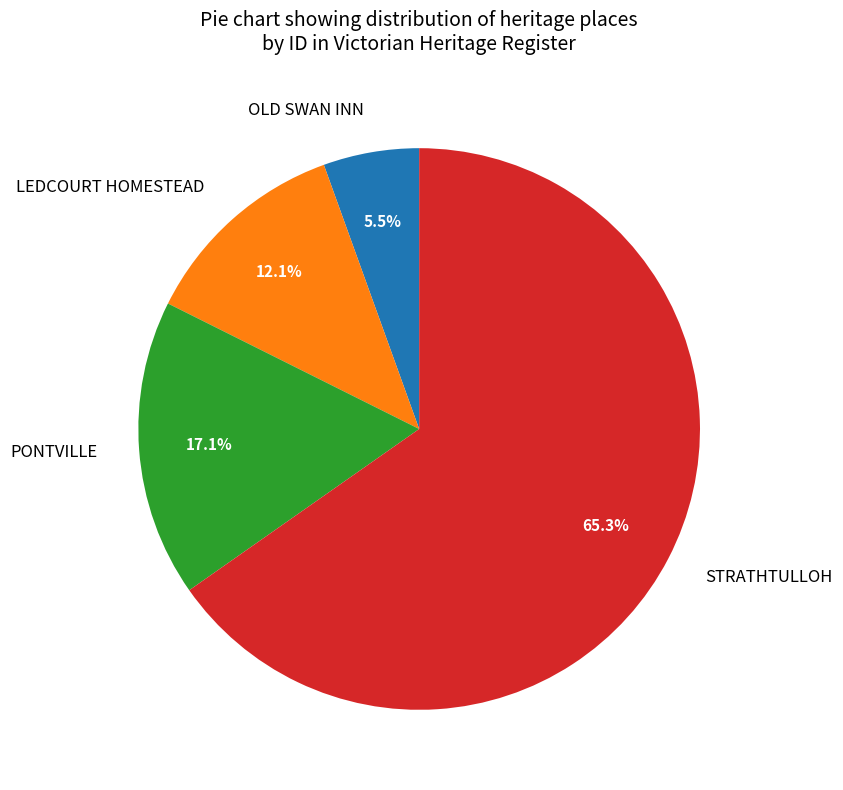

Count the number of slices in the pie.

4